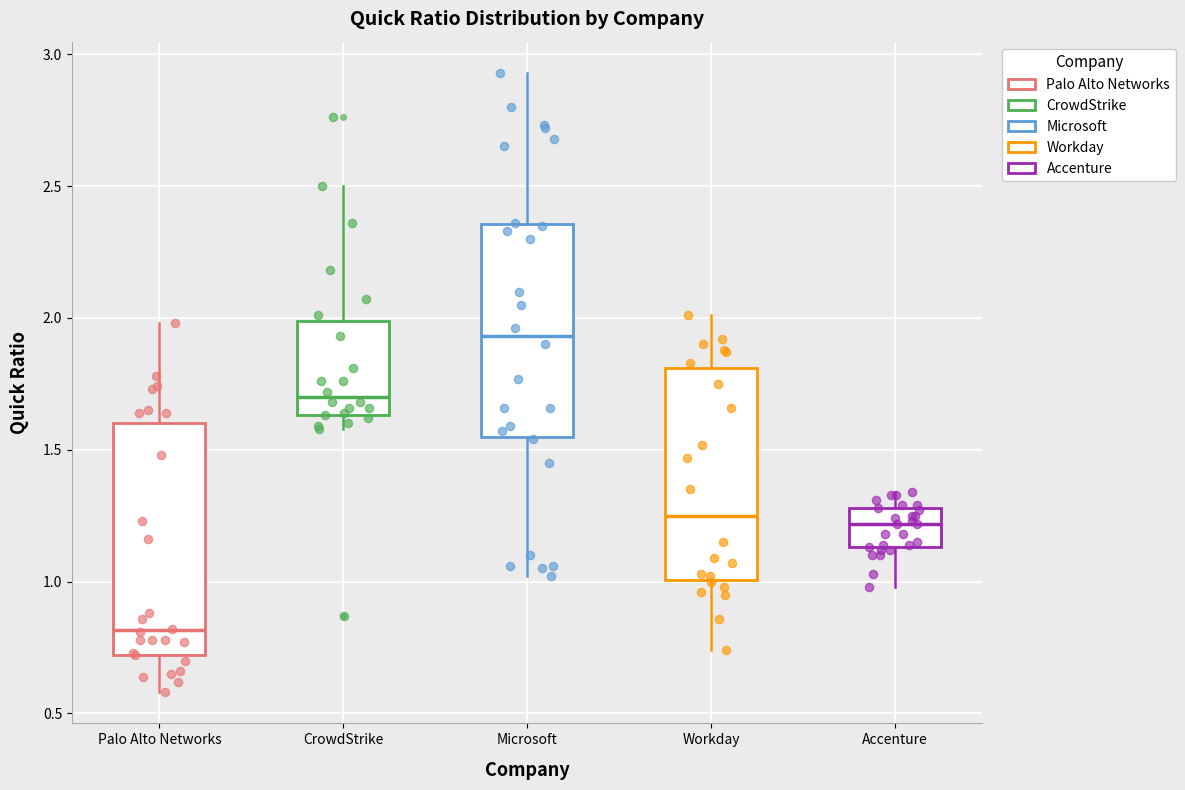

Comparing the boxes themselves (not the whiskers), which one is the tallest?

Palo Alto Networks